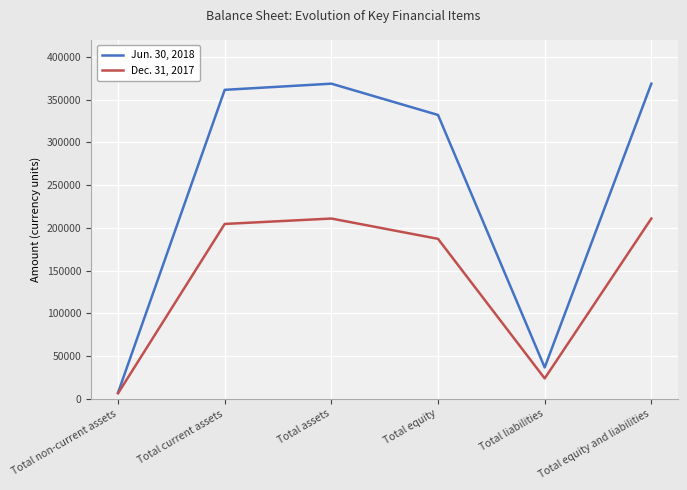

Reading left to right, extract all data points from this chart.

Jun. 30, 2018: 7207	361657	368864	332225	36639	368864
Dec. 31, 2017: 6345	204634	210979	187211	23768	210979